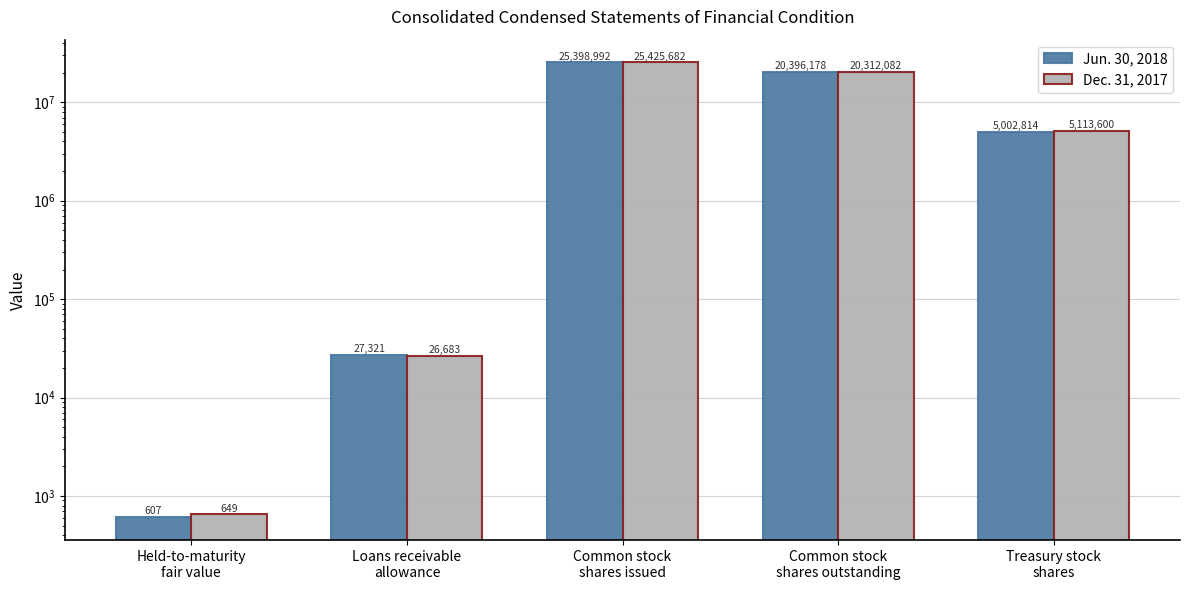

What is the label of the 5th bar from the left?

Treasury stock
shares